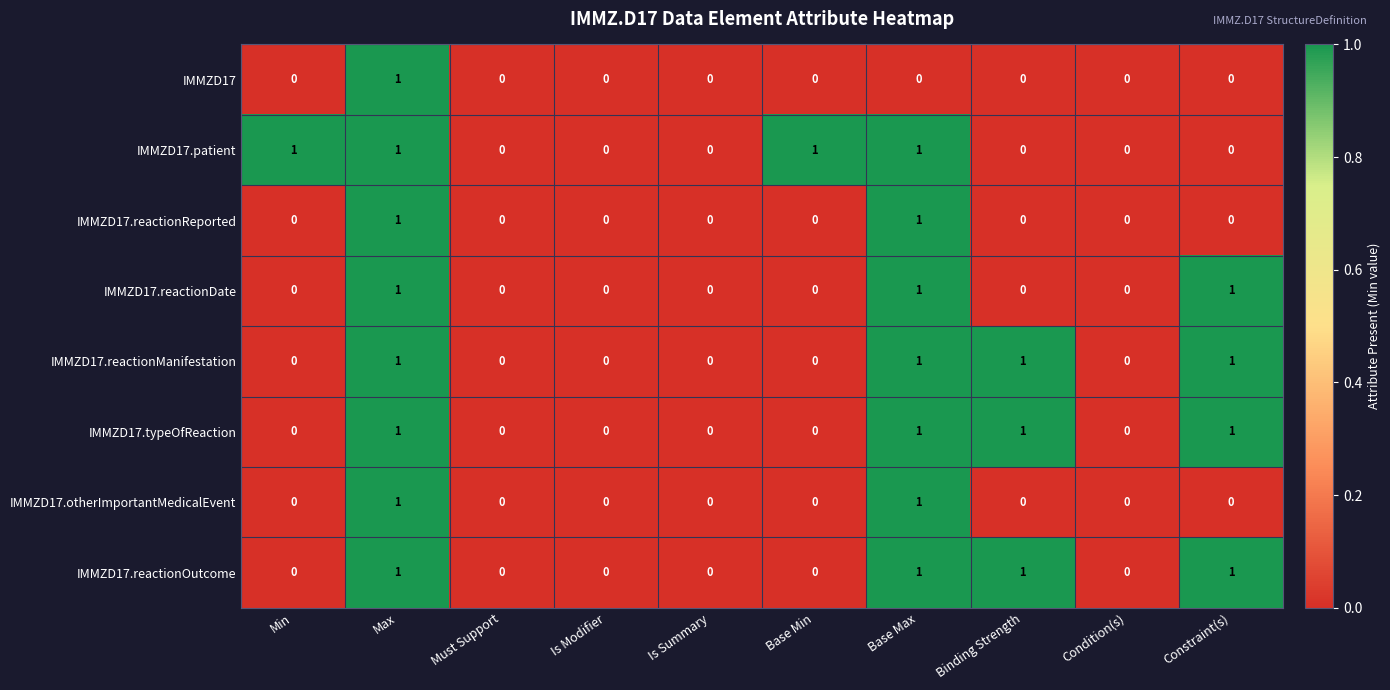

At which category is the sum across all series the highest?

Max